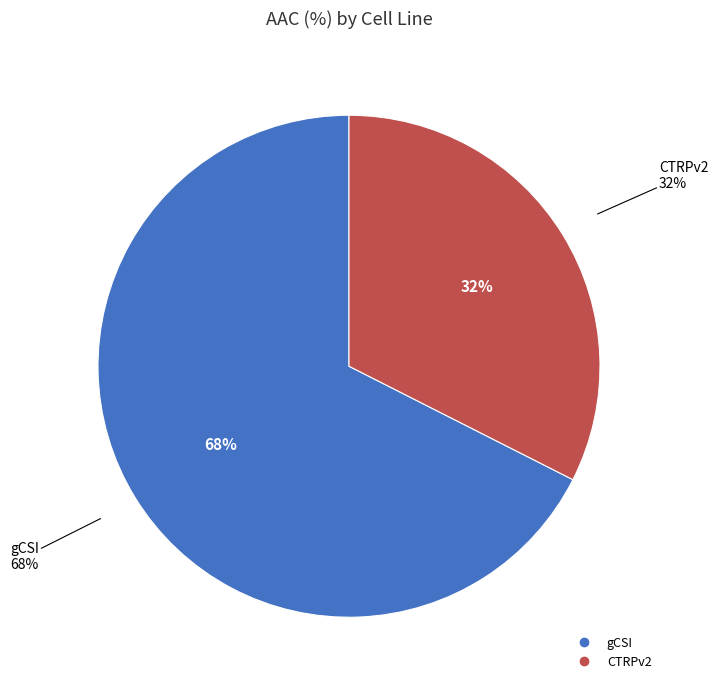

Between CTRPv2 and gCSI, which is larger?

gCSI